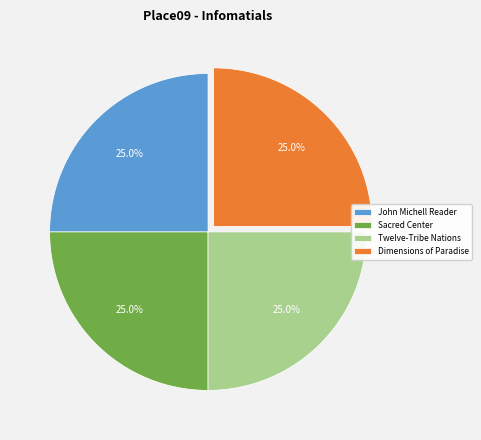

To the nearest percent, what portion does John Michell Reader represent?

25%